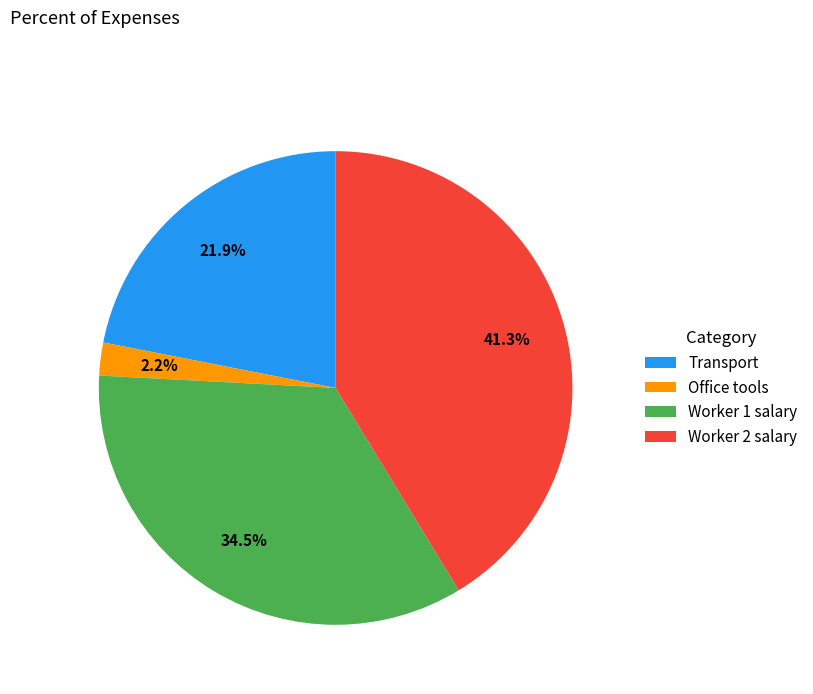

What is the largest slice in the pie chart?

Worker 2 salary